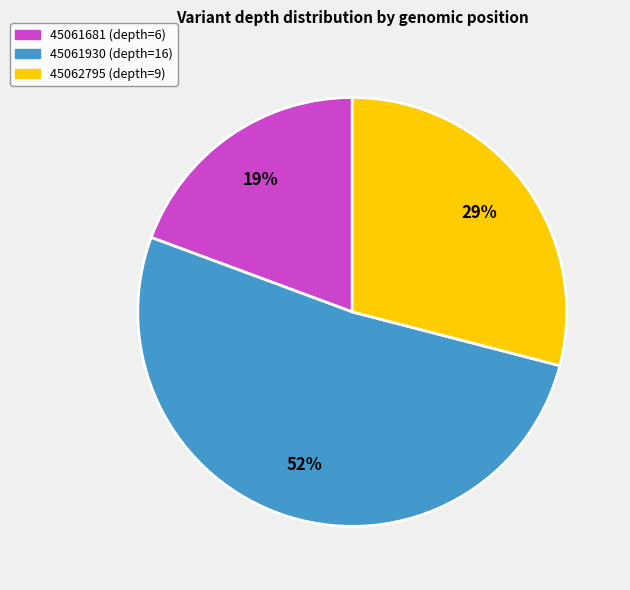

To the nearest percent, what is the average slice percentage?

33%